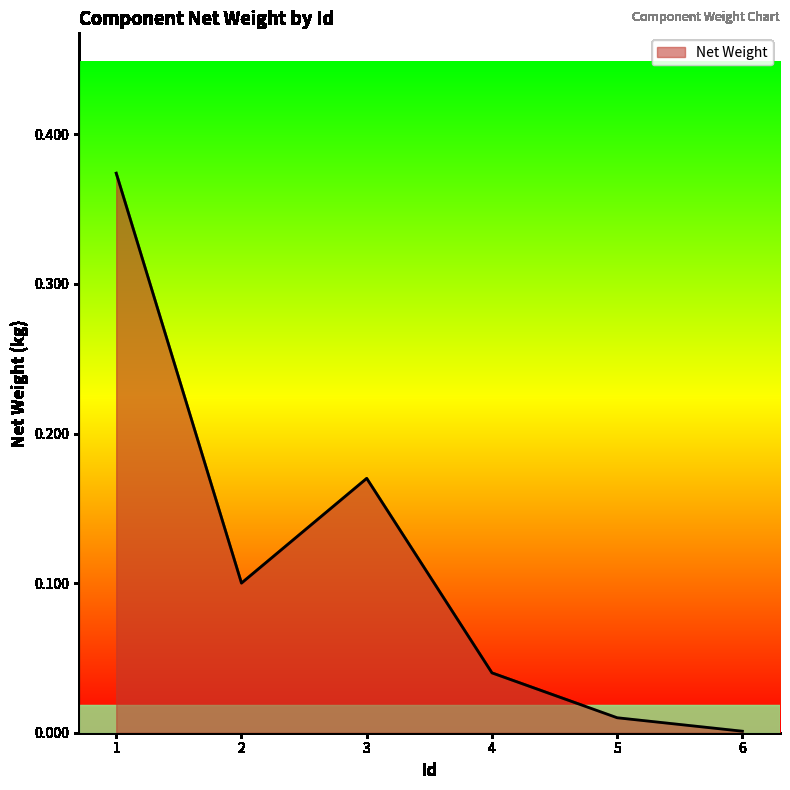

Rank the categories by value from lowest to highest.

6, 5, 4, 2, 3, 1